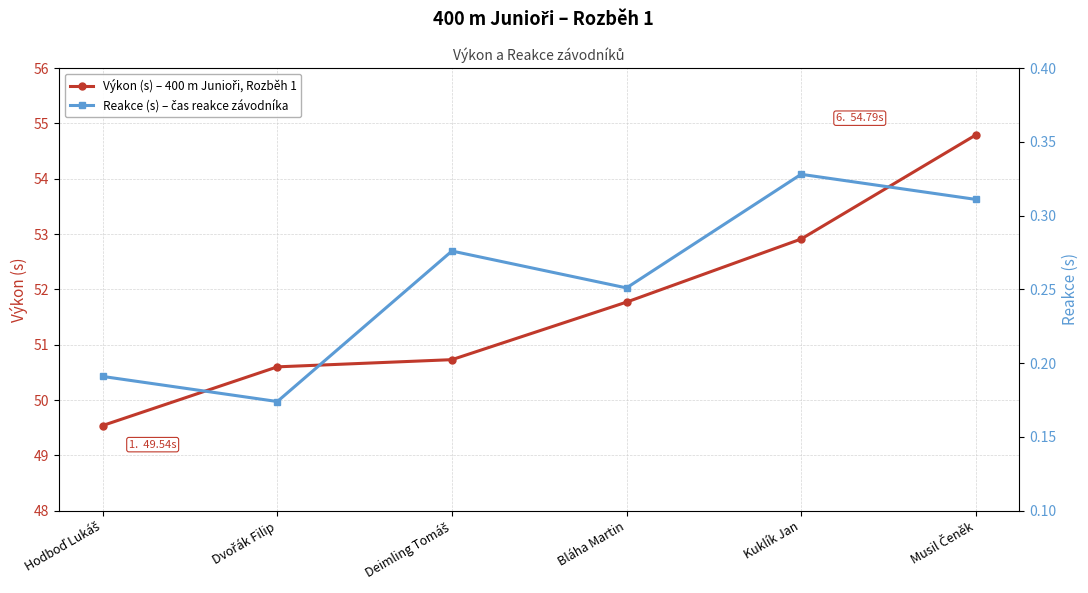

Count the number of categories in the chart.

6